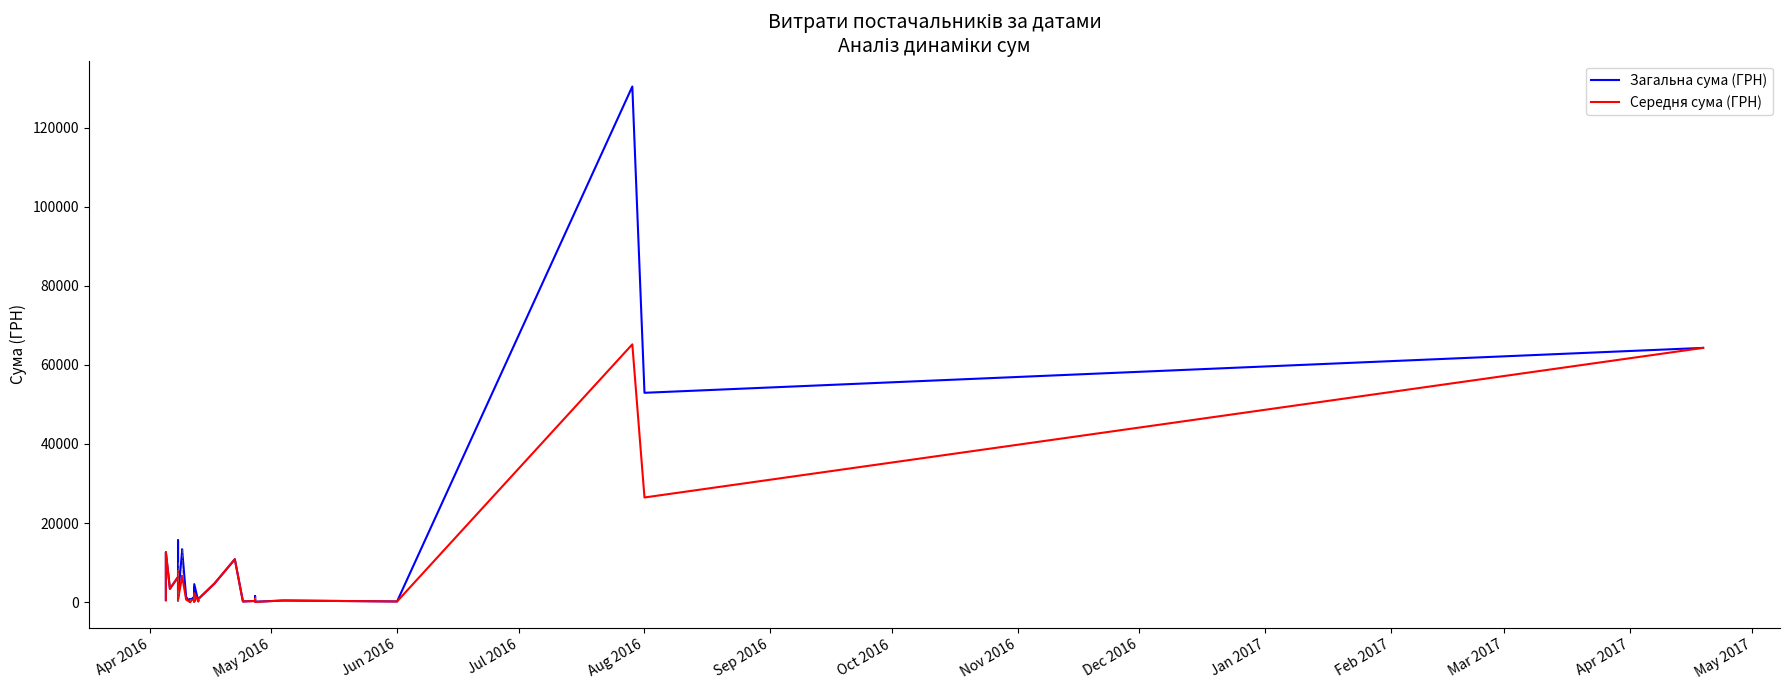

How many values in the Загальна сума (ГРН) series exceed 3059?

20